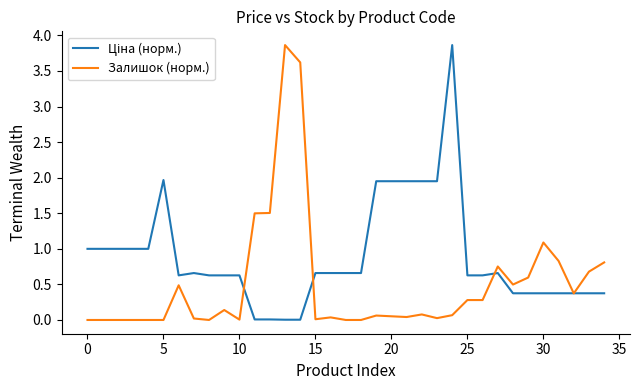

What is the maximum value for Залишок (норм.)?

3.9